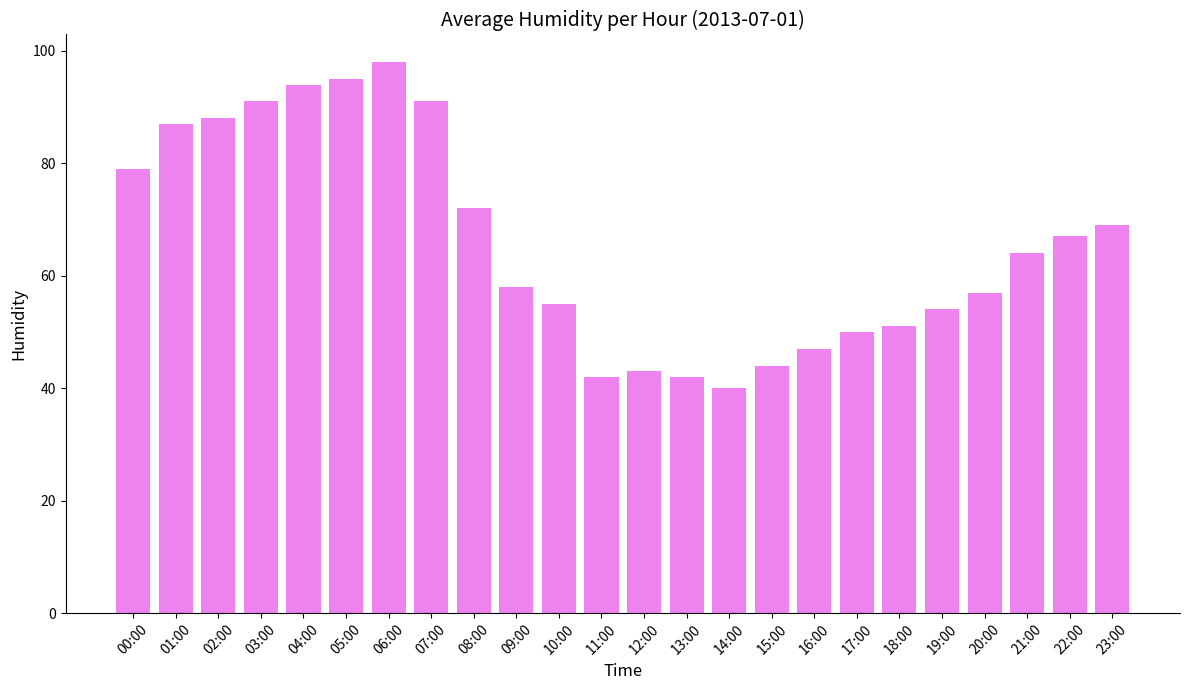

Reading right to left, transcribe all the data shown in this chart.

23:00=69	22:00=67	21:00=64	20:00=57	19:00=54	18:00=51	17:00=50	16:00=47	15:00=44	14:00=40	13:00=42	12:00=43	11:00=42	10:00=55	09:00=58	08:00=72	07:00=91	06:00=98	05:00=95	04:00=94	03:00=91	02:00=88	01:00=87	00:00=79